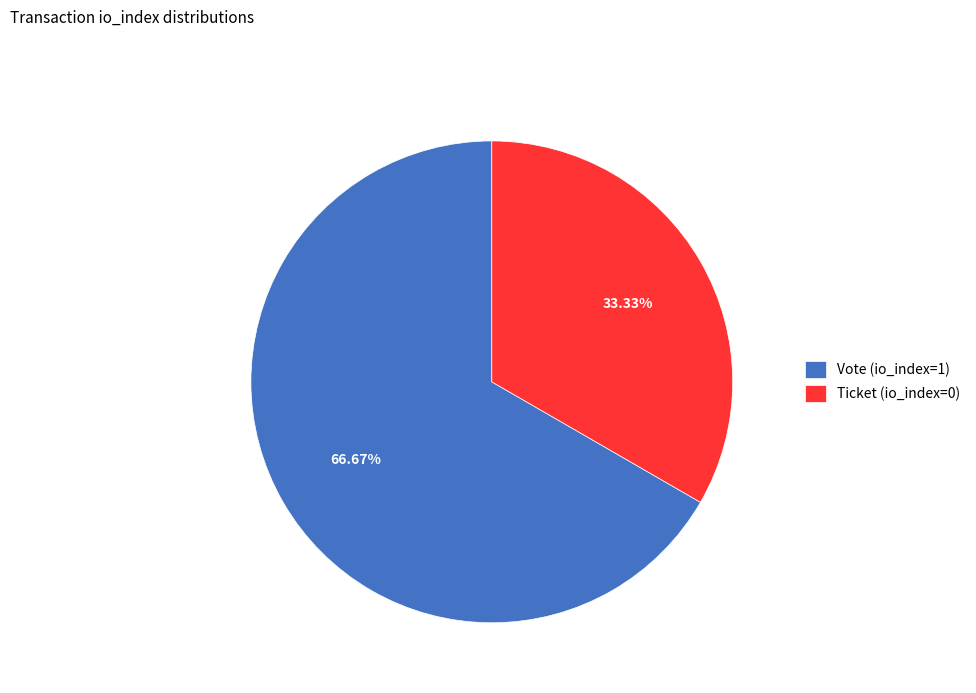

Is it true that Ticket (io_index=0) is 1% of the pie?

False